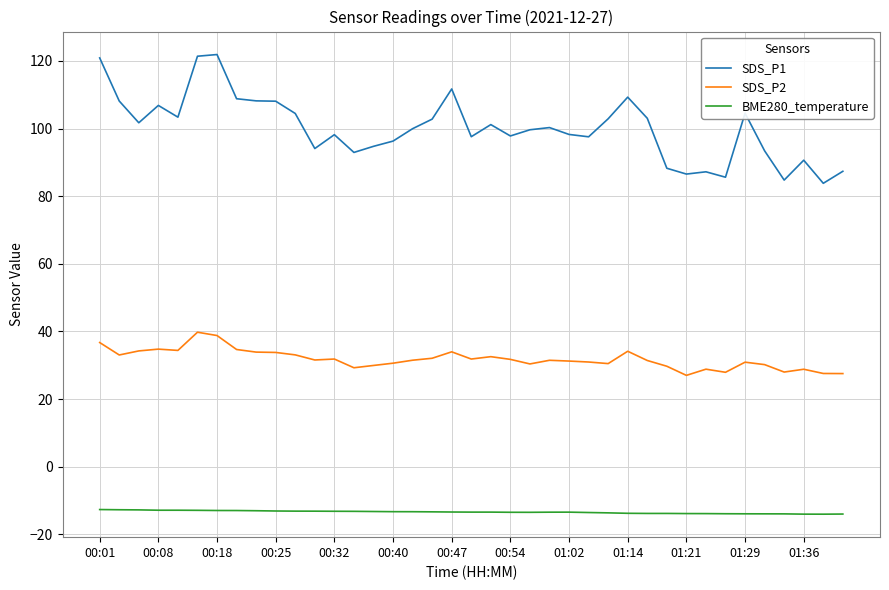

Does the chart have visible grid lines?

Yes